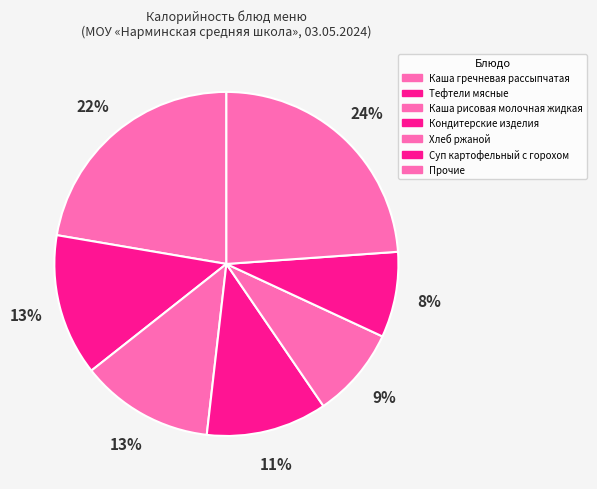

How many segments does this pie chart have?

7